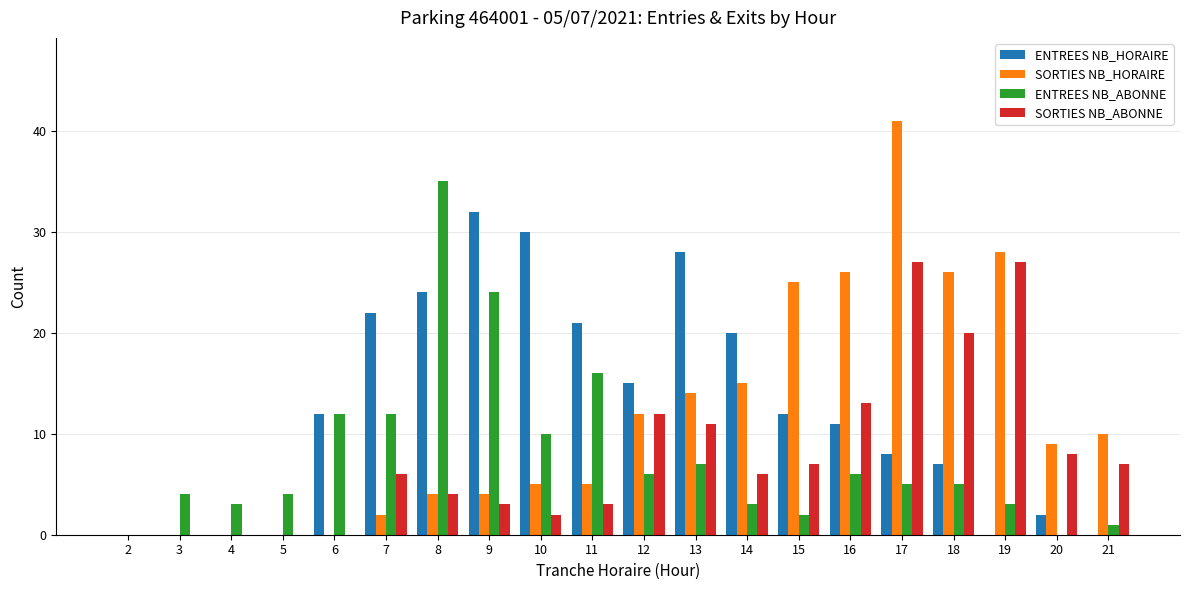

What is the spread (max minus min) of values at 3?

4